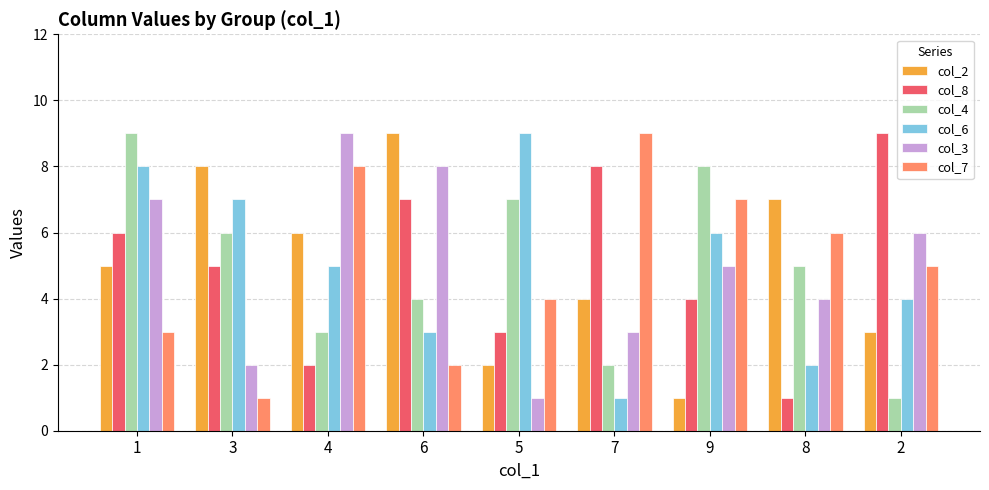

At 7, list the series in order from smallest to largest.

col_6, col_4, col_3, col_2, col_8, col_7